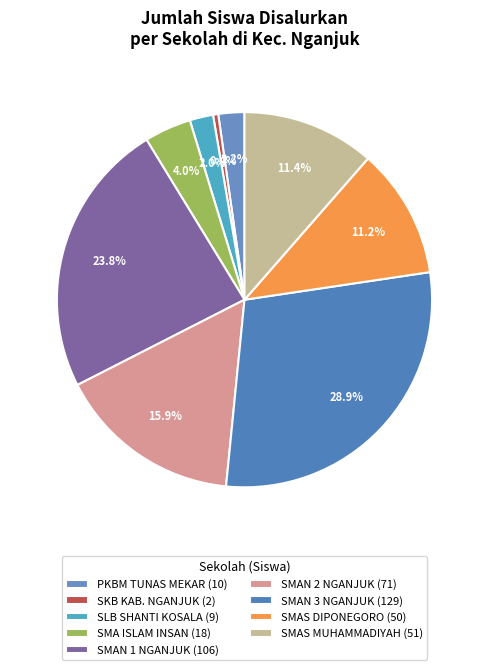

The SLB SHANTI KOSALA slice represents 2% of the pie. True or false?

True